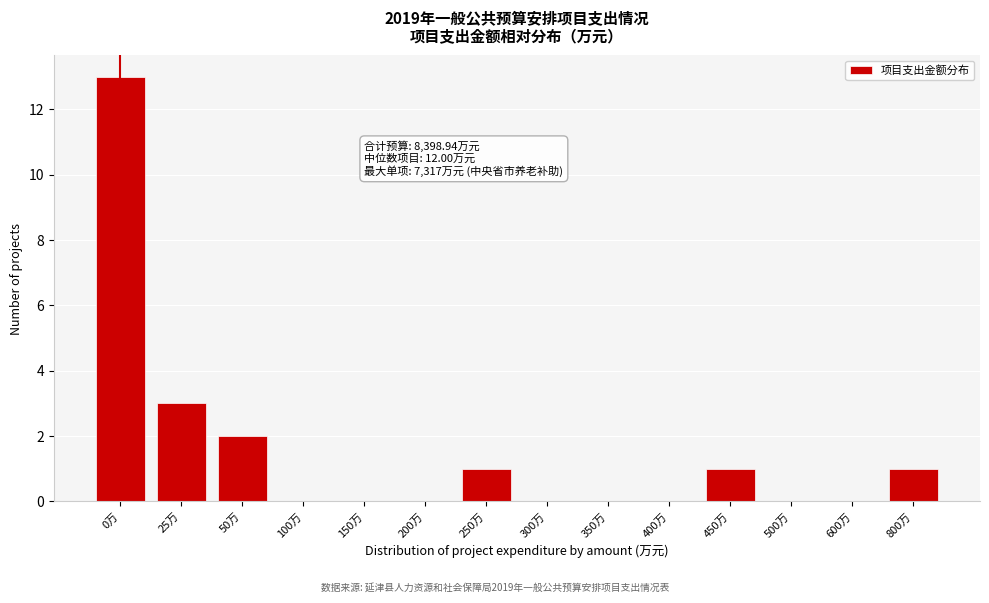

Reading left to right, transcribe all the data shown in this chart.

0万=13	25万=3	50万=2	100万=0	150万=0	200万=0	250万=1	300万=0	350万=0	400万=0	450万=1	500万=0	600万=0	800万=1